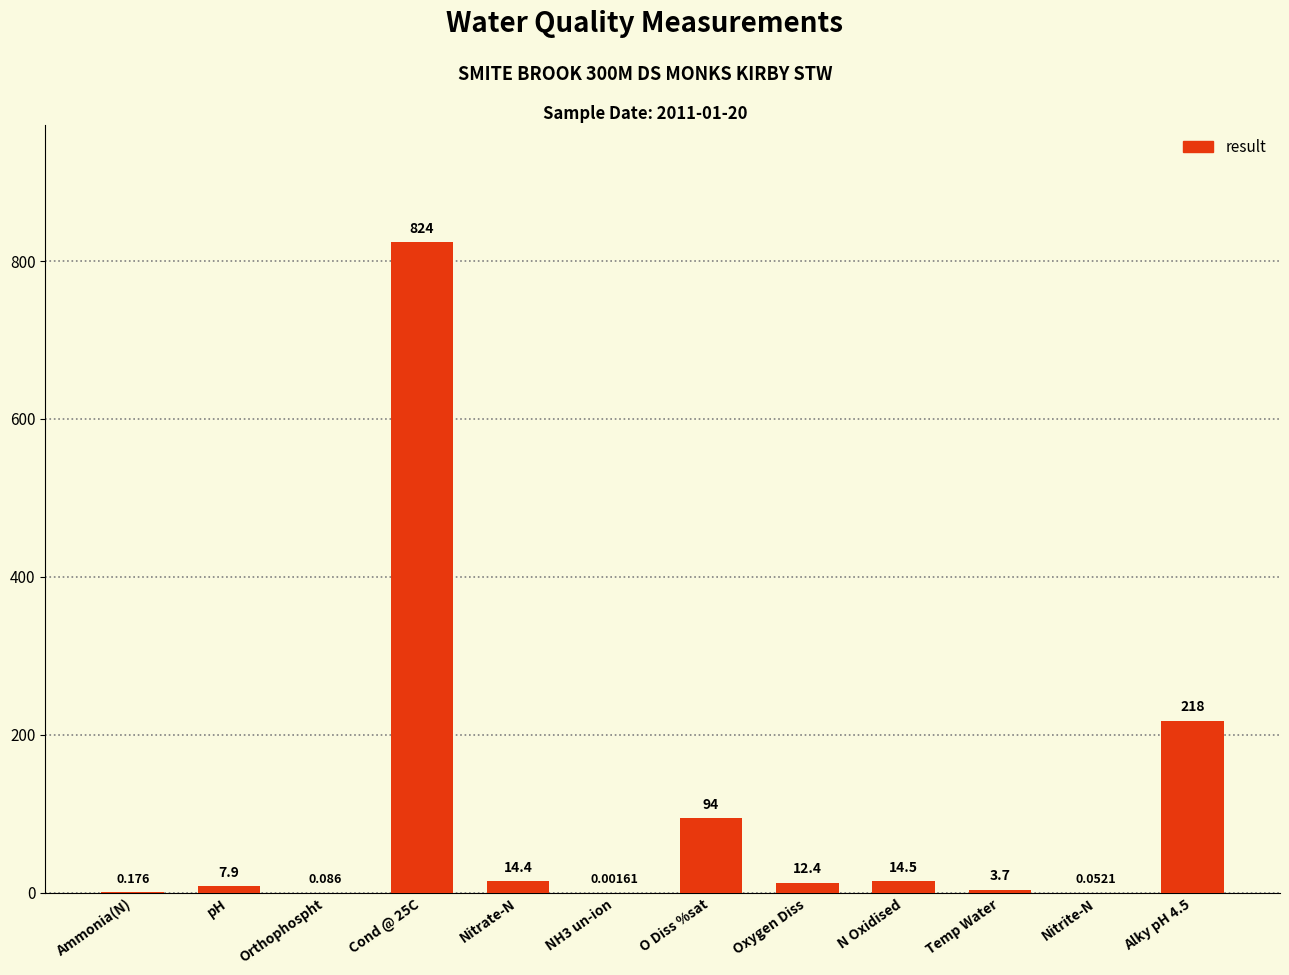

What is the change in value from Nitrate-N to Temp Water?

-10.7